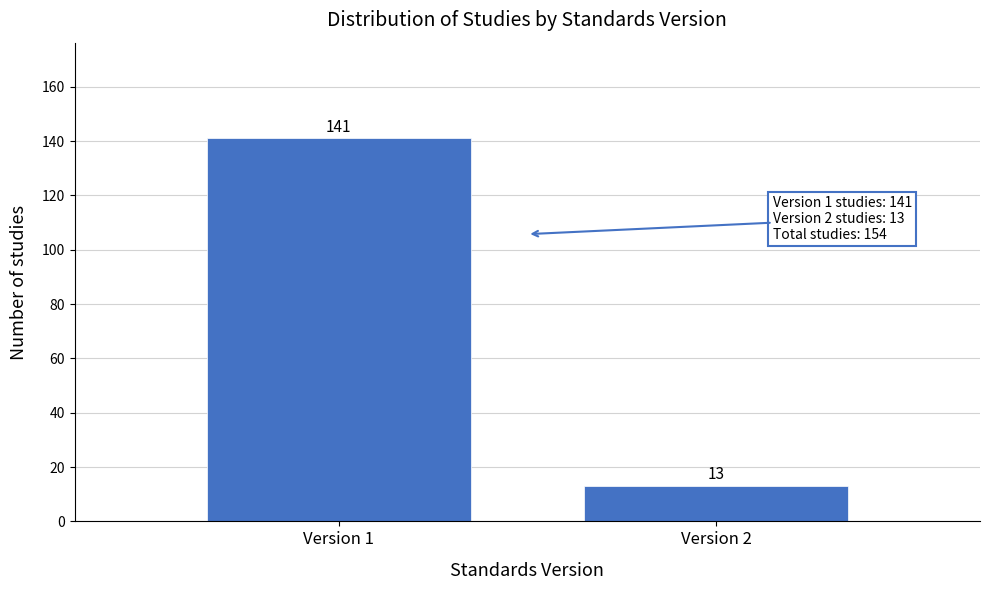

Reading left to right, list all the values displayed in this chart.

Version 1=141	Version 2=13